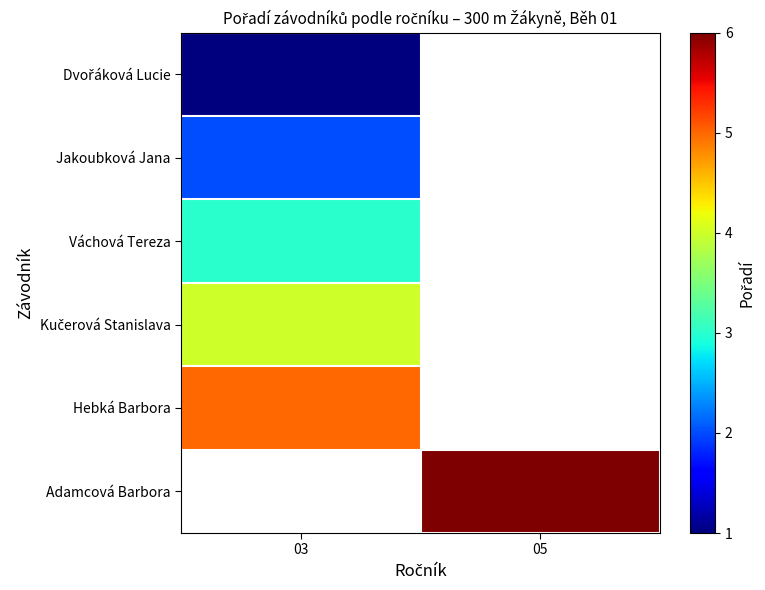

At how many categories does at least one series exceed 1?

2